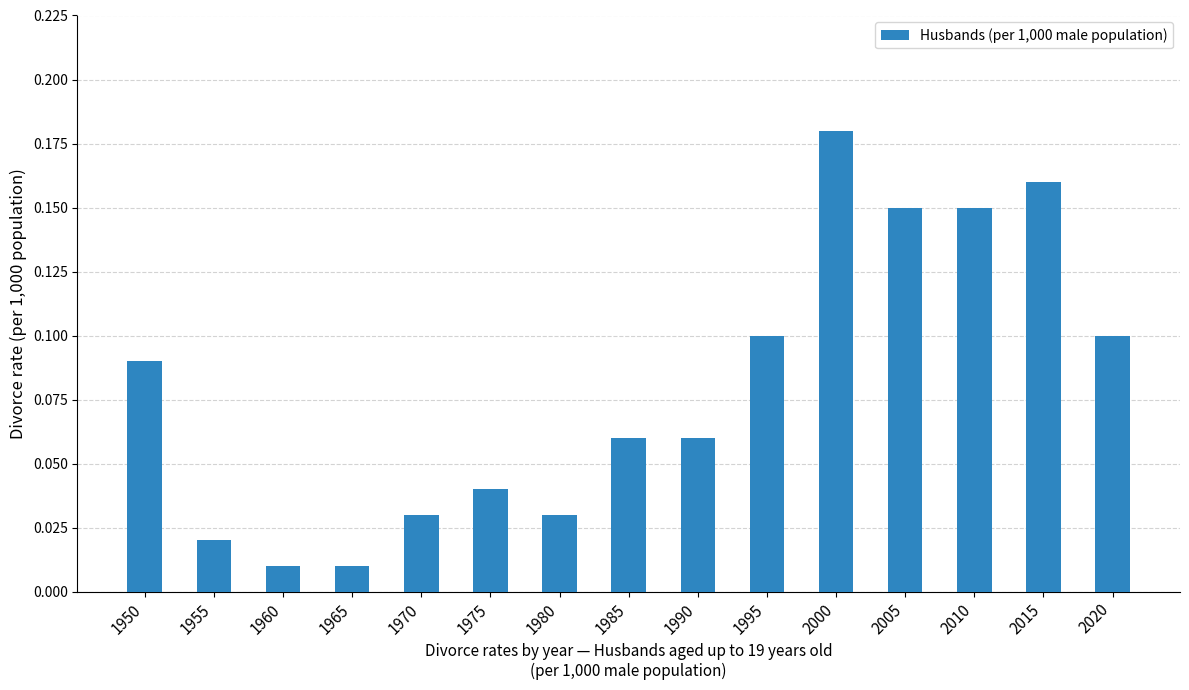

Are the bars grouped side by side (vs. stacked)?

No